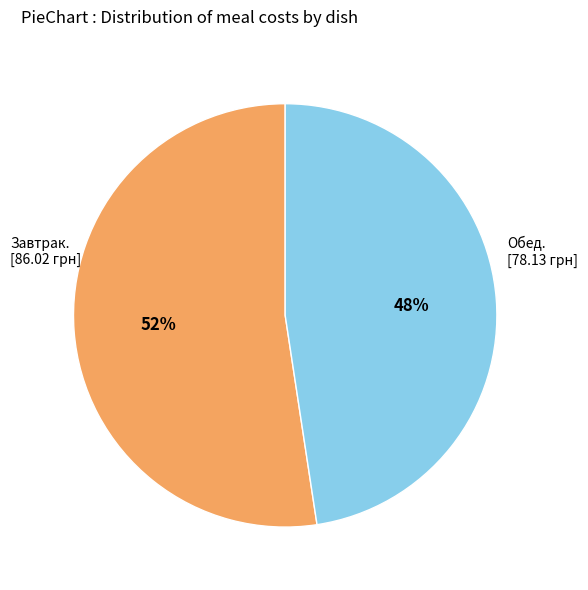

Is there a majority slice in this chart?

Yes